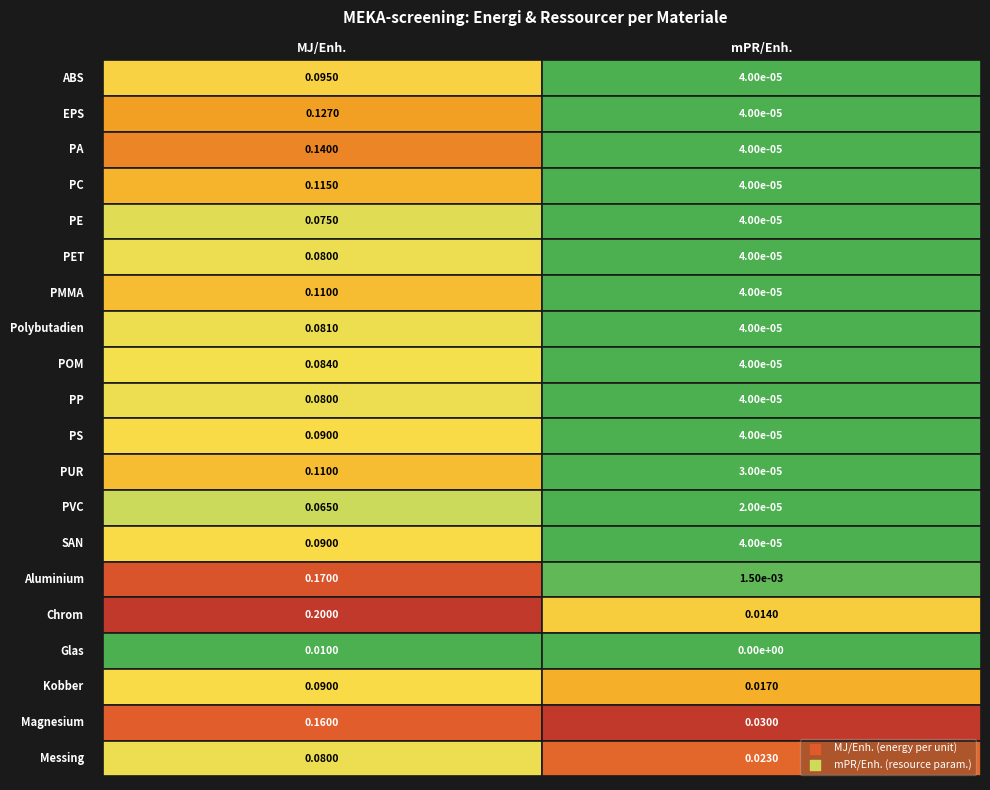

Which category has the lowest value across all series?

mPR